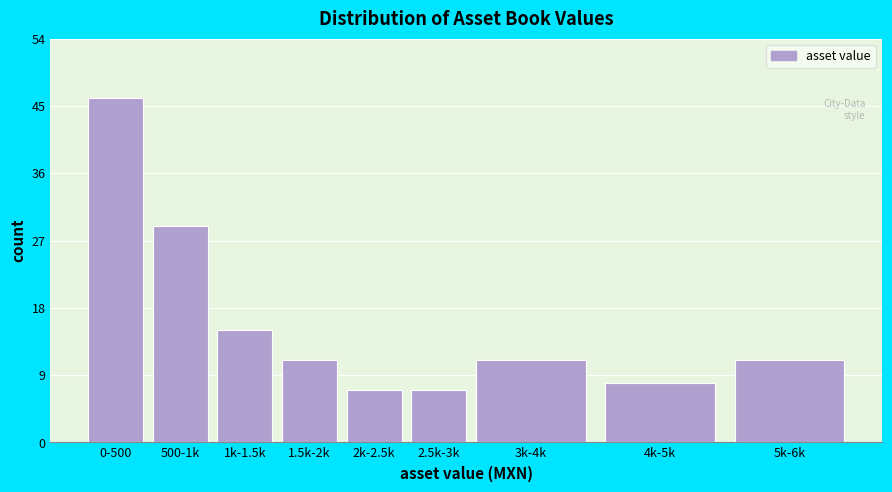

Reading left to right, transcribe all the data shown in this chart.

0-500=46	500-1k=29	1k-1.5k=15	1.5k-2k=11	2k-2.5k=7	2.5k-3k=7	3k-4k=11	4k-5k=8	5k-6k=11